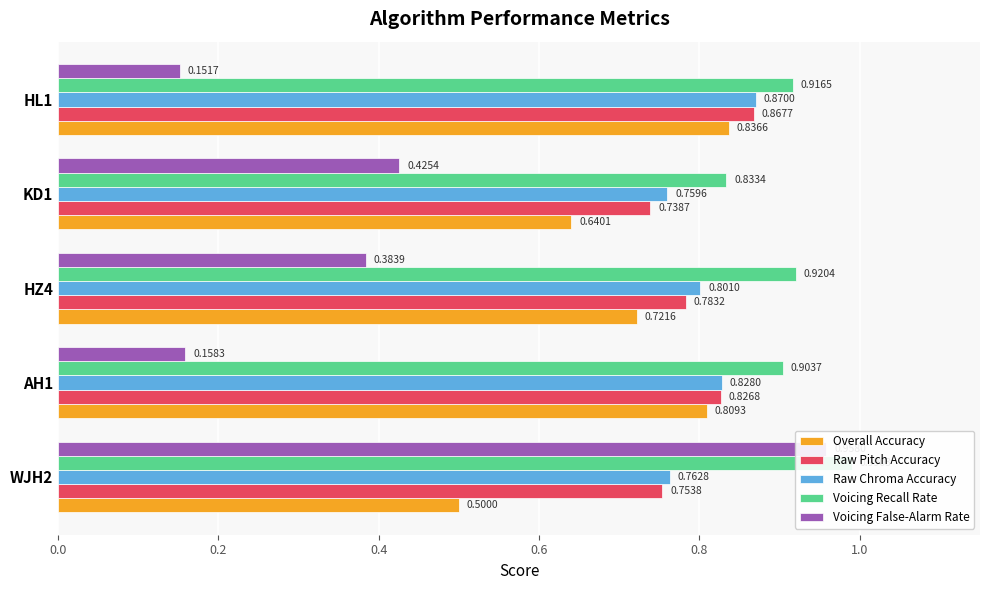

Rank the series by their maximum value, from highest to lowest.

Voicing Recall Rate, Voicing False-Alarm Rate, Raw Chroma Accuracy, Raw Pitch Accuracy, Overall Accuracy